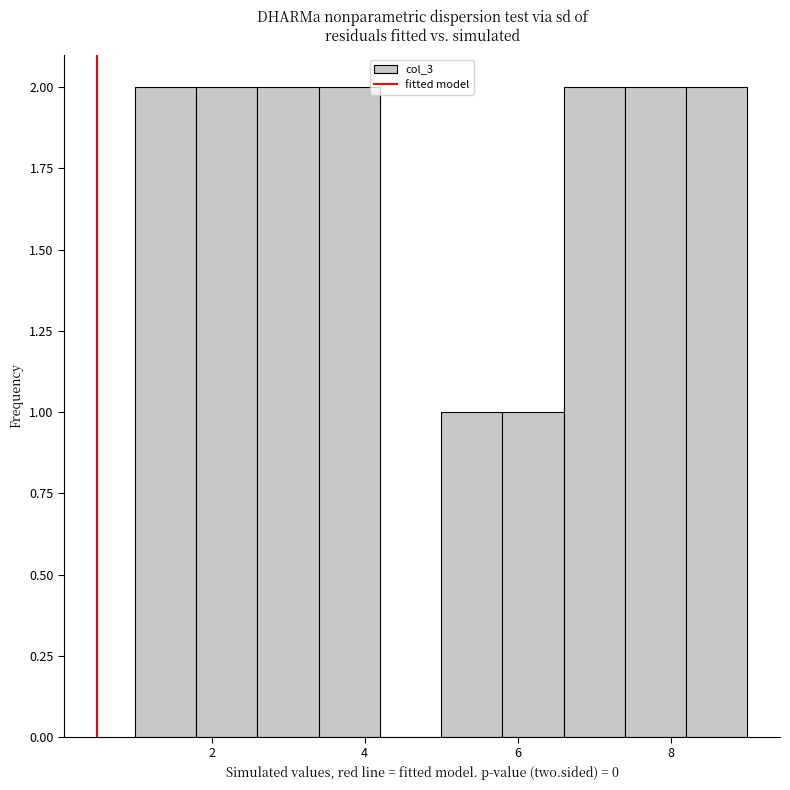

Reading left to right, list every bar in this chart as the range it spans on the x-axis followed by its height. The values are not printed on the chart, so give them approximately, as read against the axis.

1.0 to 1.8: 2
1.8 to 2.6: 2
2.6 to 3.4: 2
3.4 to 4.2: 2
4.2 to 5.0: 0
5.0 to 5.8: 1
5.8 to 6.6: 1
6.6 to 7.4: 2
7.4 to 8.2: 2
8.2 to 9.0: 2